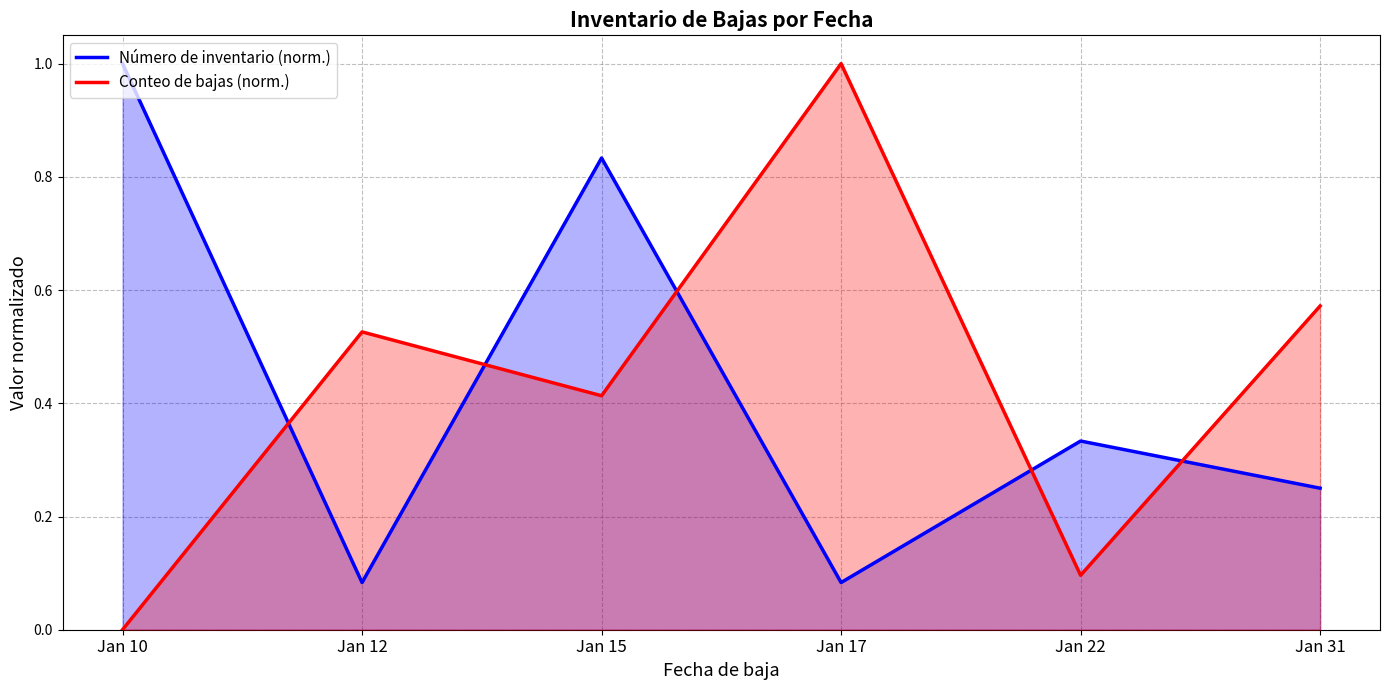

The value of Número de inventario (norm.) at Jan 15 is 0.5. True or false?

False